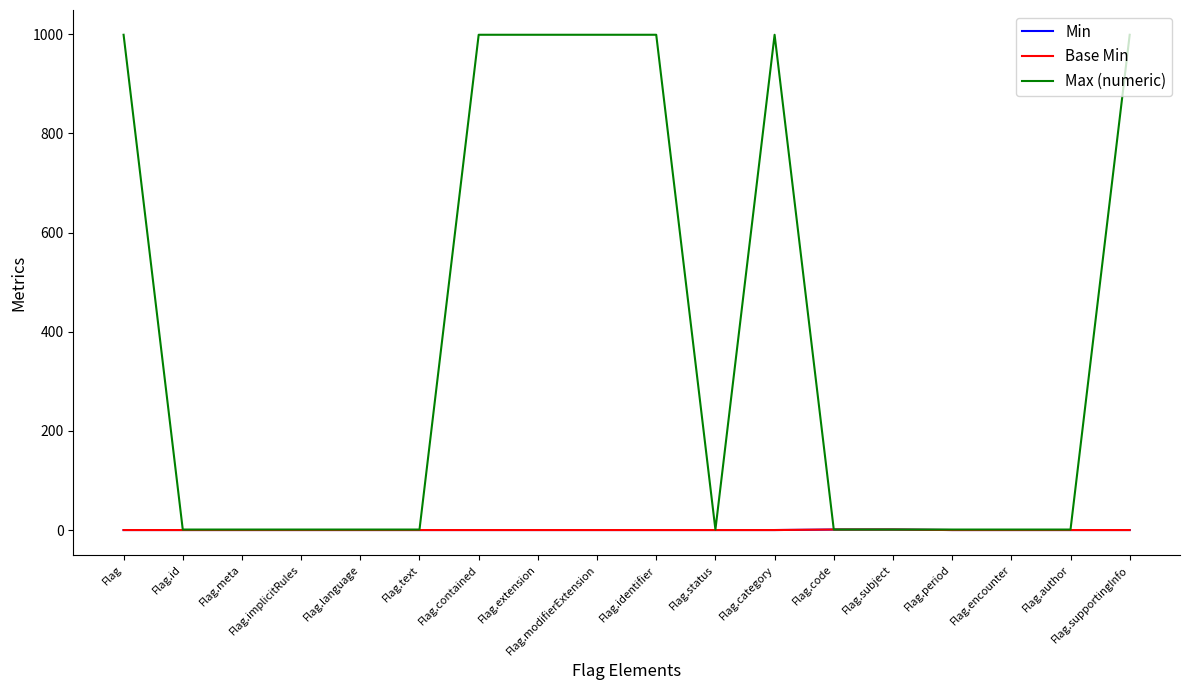

Reading left to right, what are all the values shown in this chart?

Min: 0	0	0	0	0	0	0	0	0	0	0	0	1	1	0	0	0	0
Base Min: 0	0	0	0	0	0	0	0	0	0	0	0	1	1	0	0	0	0
Max (numeric): 999	1	1	1	1	1	999	999	999	999	1	999	1	1	1	1	1	999